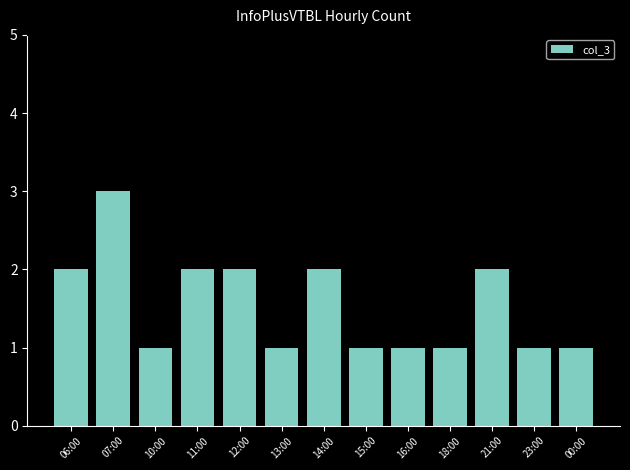

What is the average value?

2